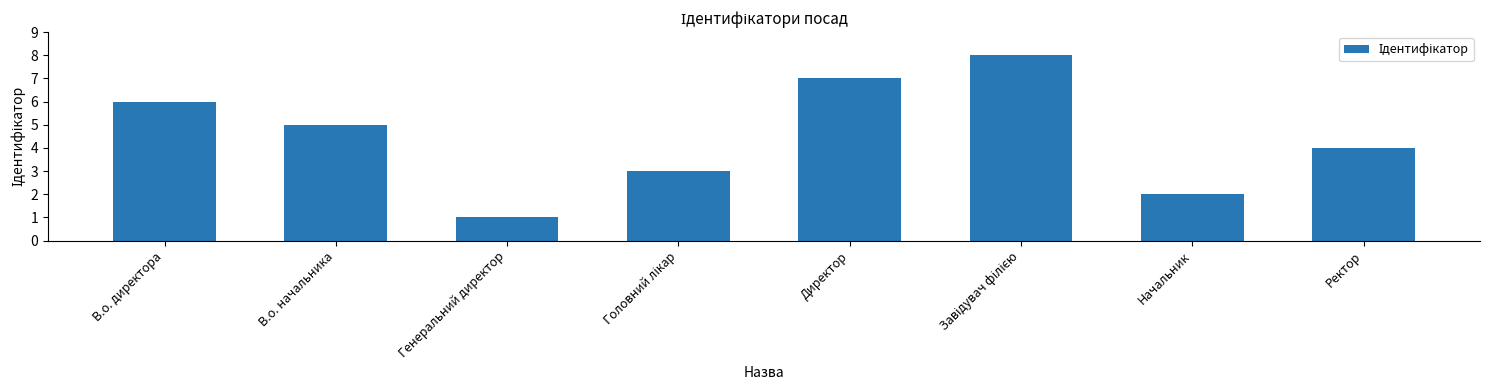

What is the label of the 5th bar from the left?

Директор